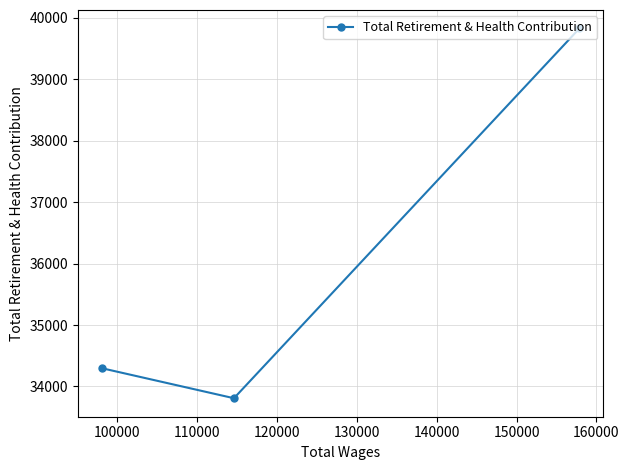

What is the maximum value shown in the chart?

39828